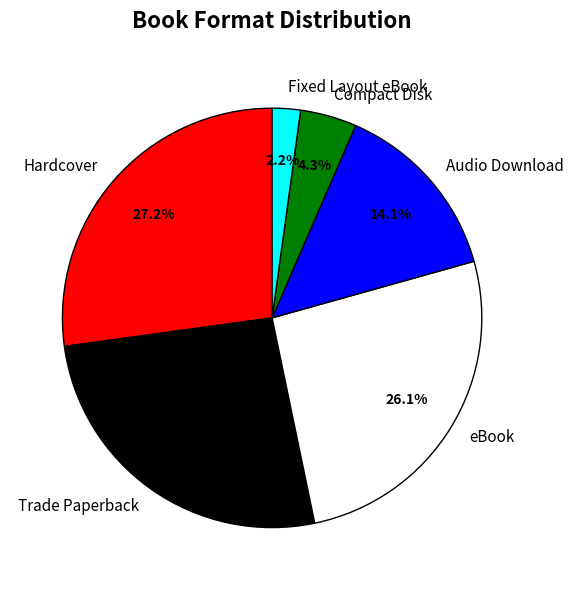

Does any single category account for the majority?

No